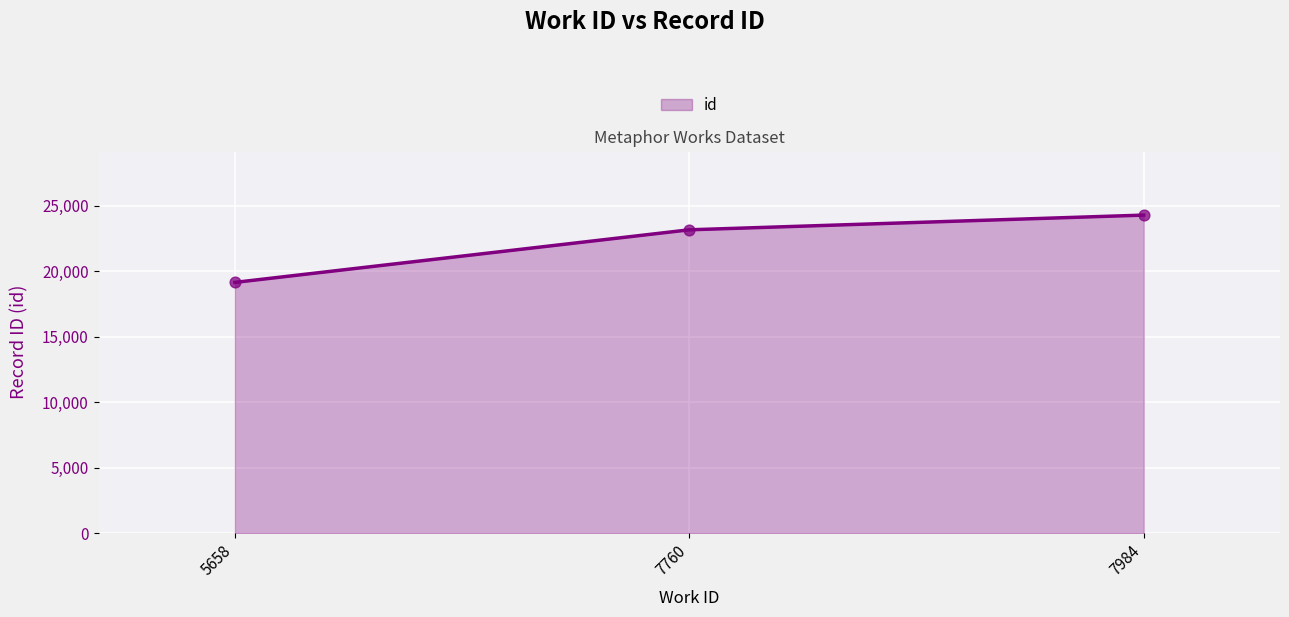

What is the change in value from 5658 to 7760?

+4019